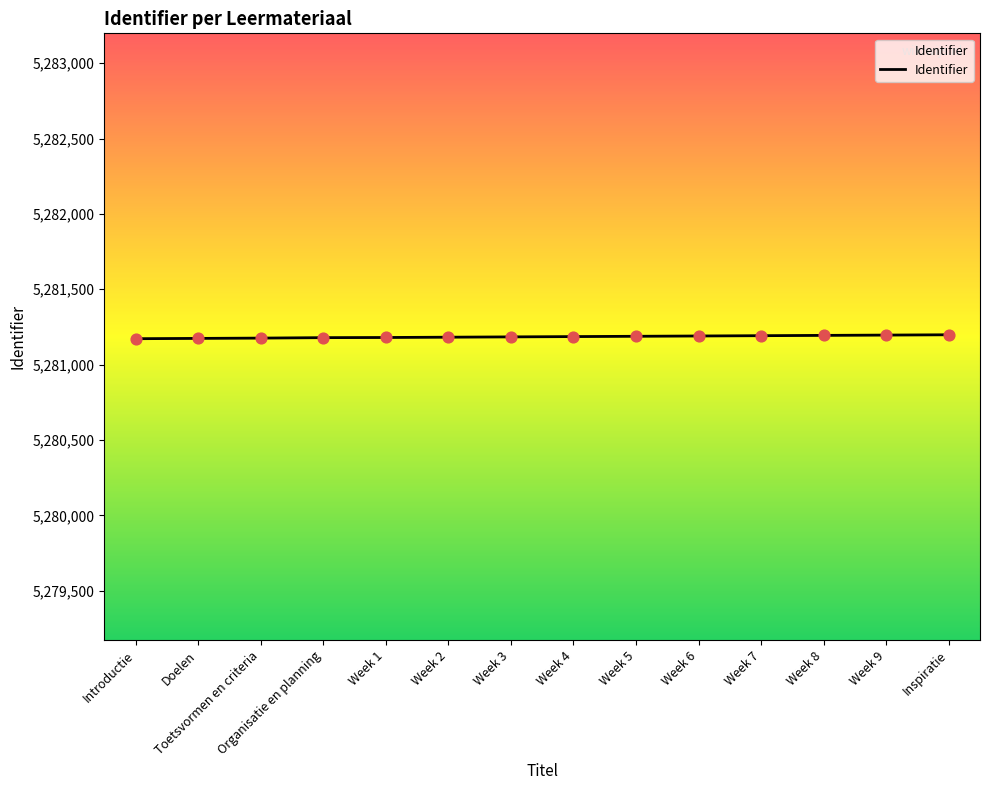

Approximately how many times larger is the value at Week 9 compared to Week 2?

1.0